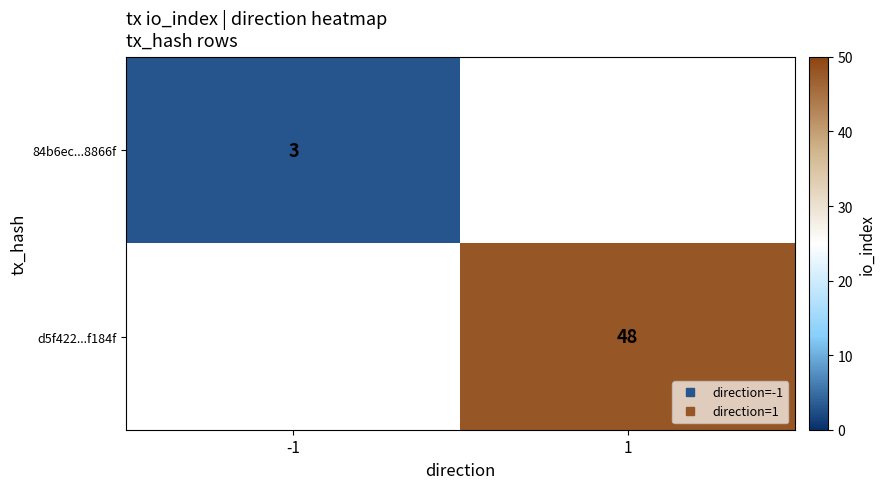

How many positive values does the 84b6ec...8866f series have?

1